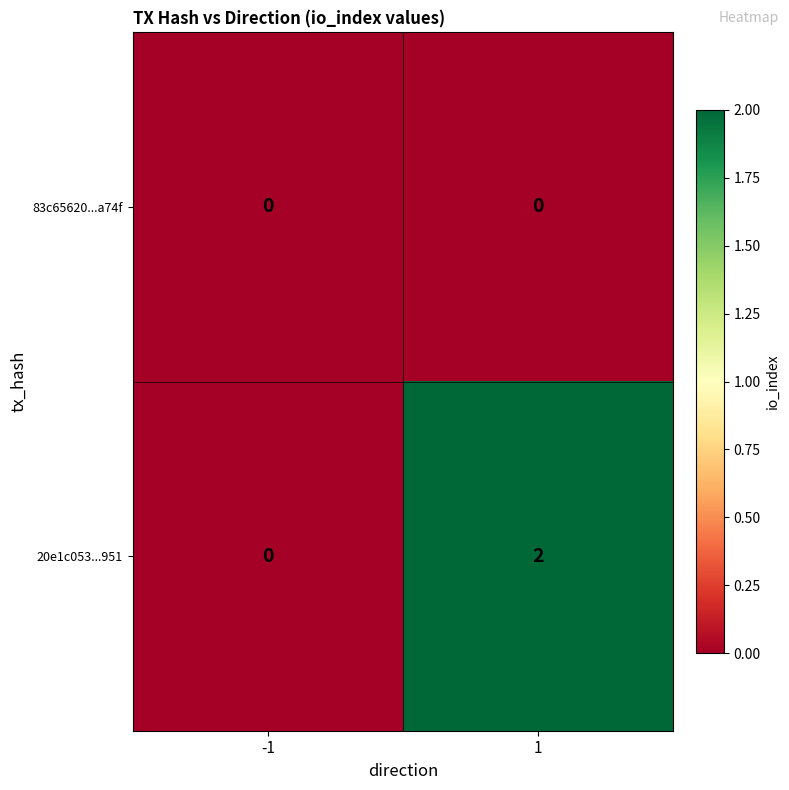

Reading left to right, what are all the values shown in this chart?

83c65620...a74f: -1=0	1=0
20e1c053...951: -1=0	1=2